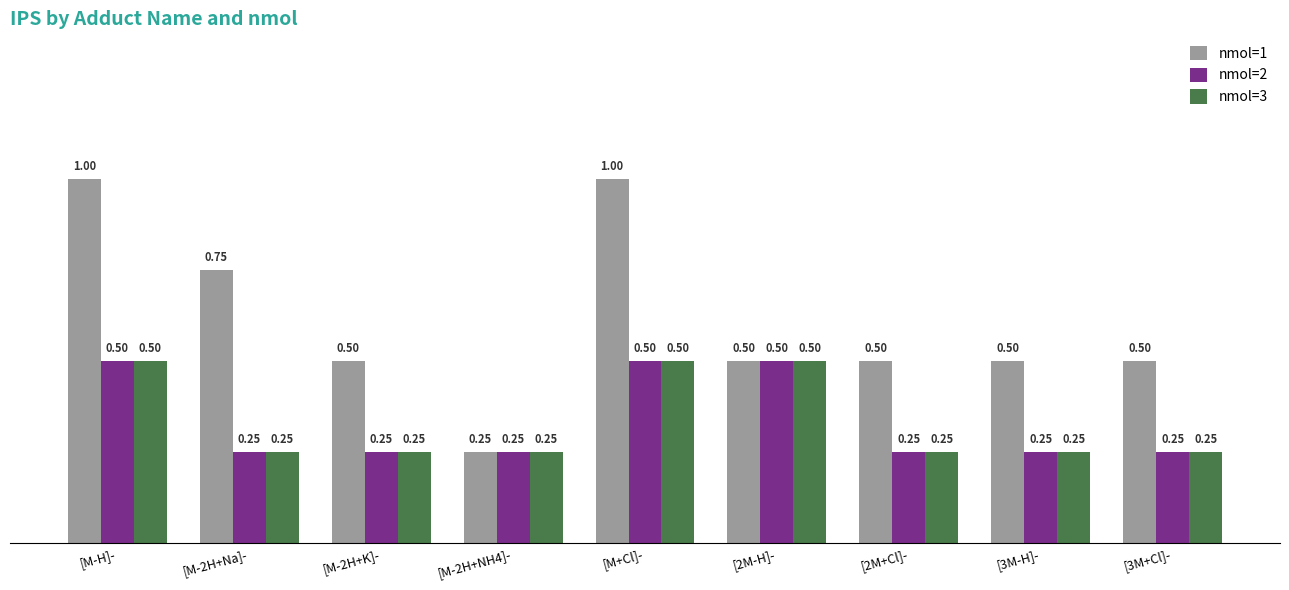

What is the maximum value for nmol=3?

0.5